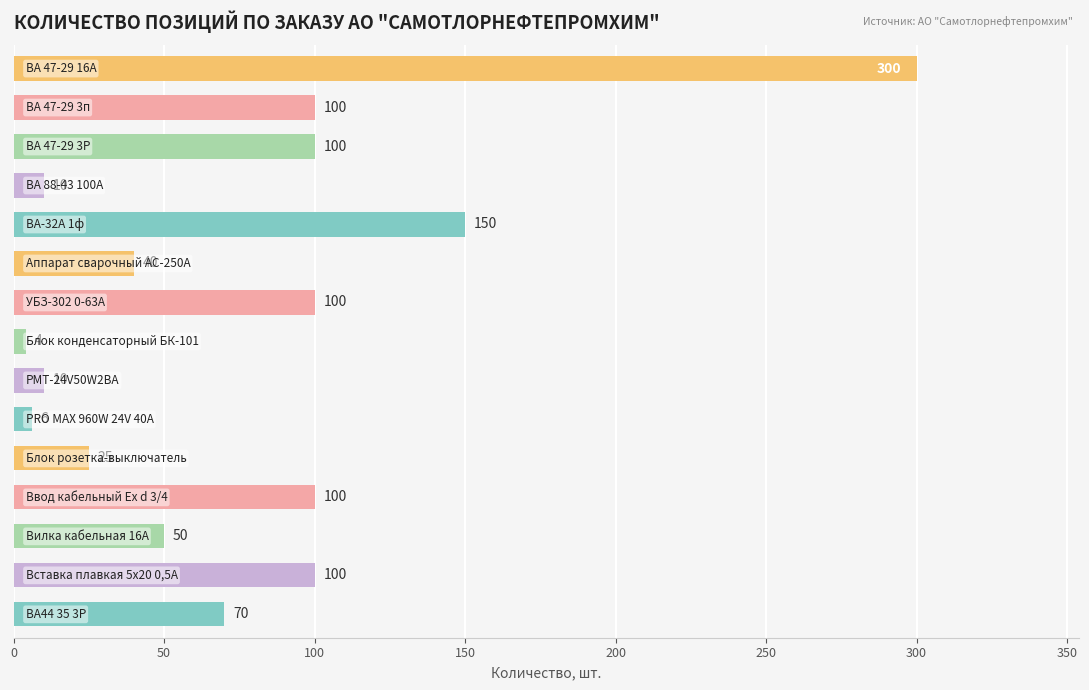

Reading top to bottom, extract all data points from this chart.

300	100	100	10	150	40	100	4	10	6	25	100	50	100	70